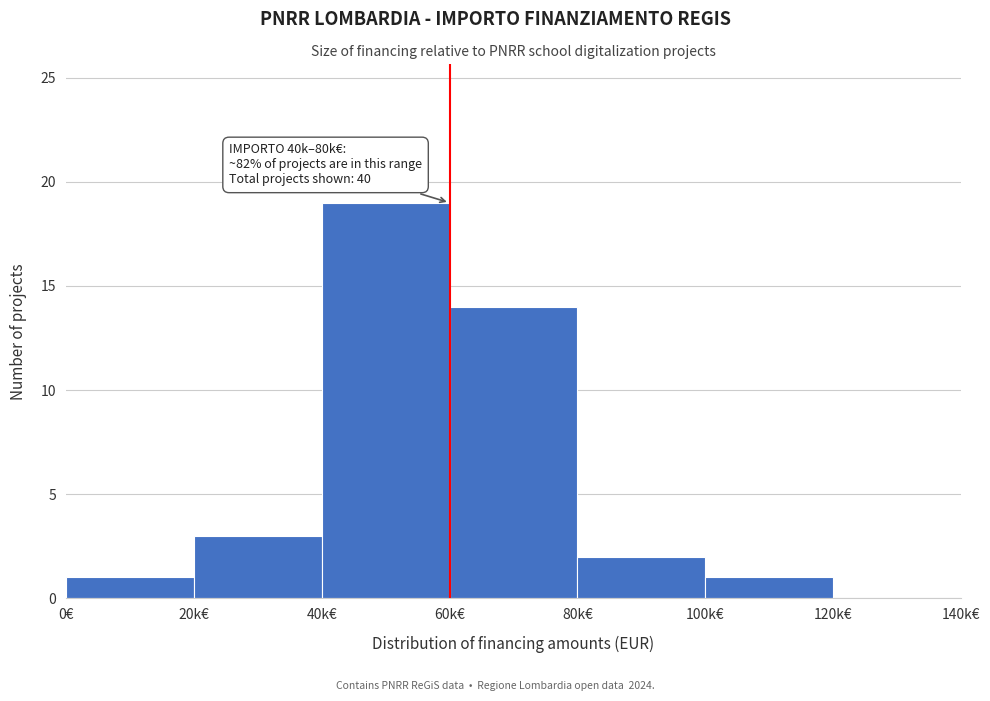

Reading left to right, what are all the values shown in this chart?

0€=1	20k€=3	40k€=19	60k€=14	80k€=2	100k€=1	120k€=0